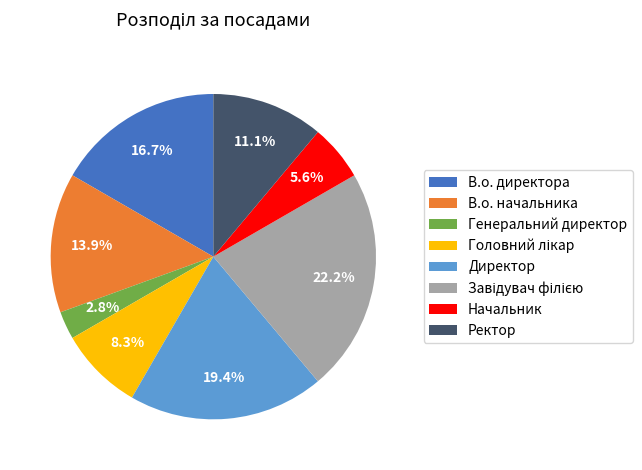

How many slices are in this pie chart?

8